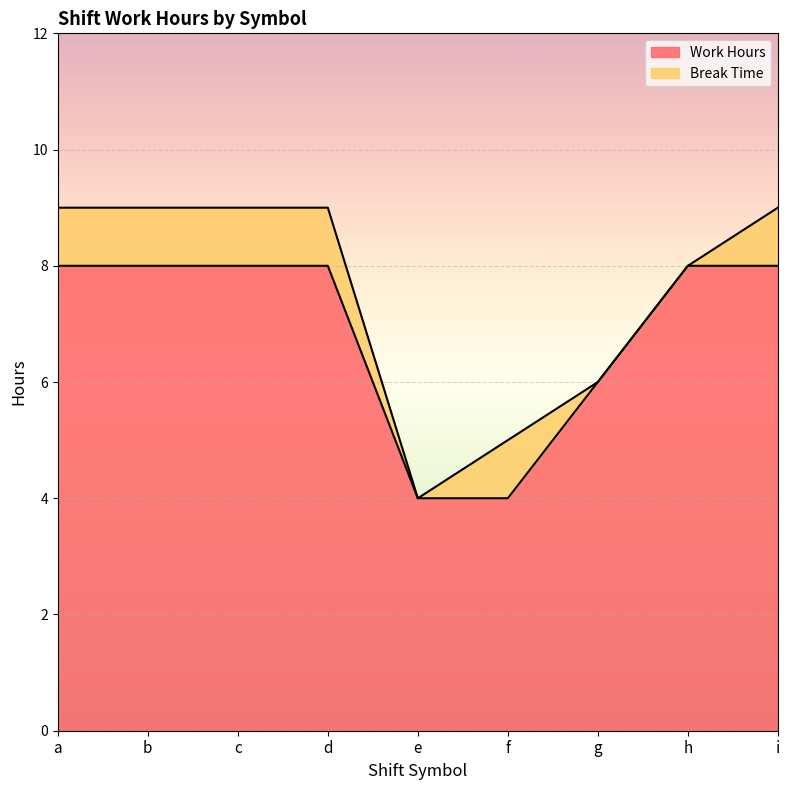

Which label corresponds to the smallest value in the chart?

e